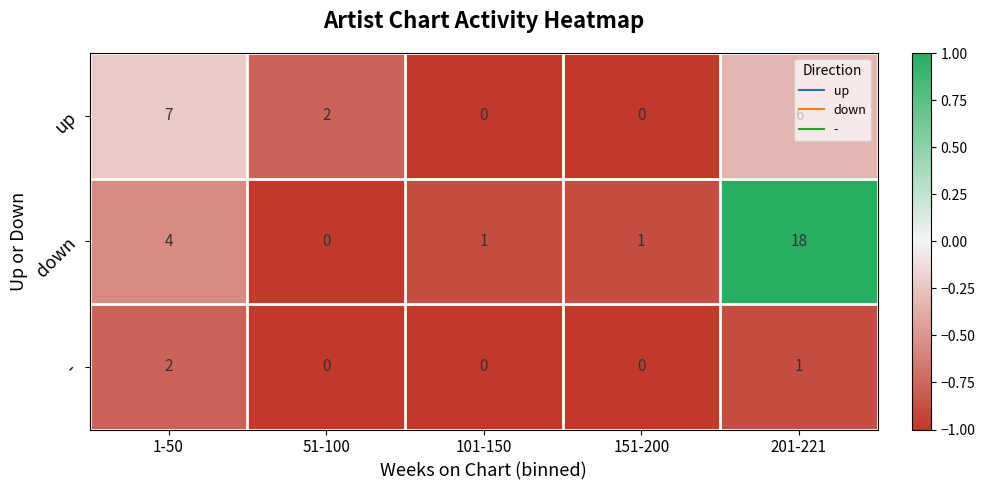

The value of - at 151-200 is 0. True or false?

True